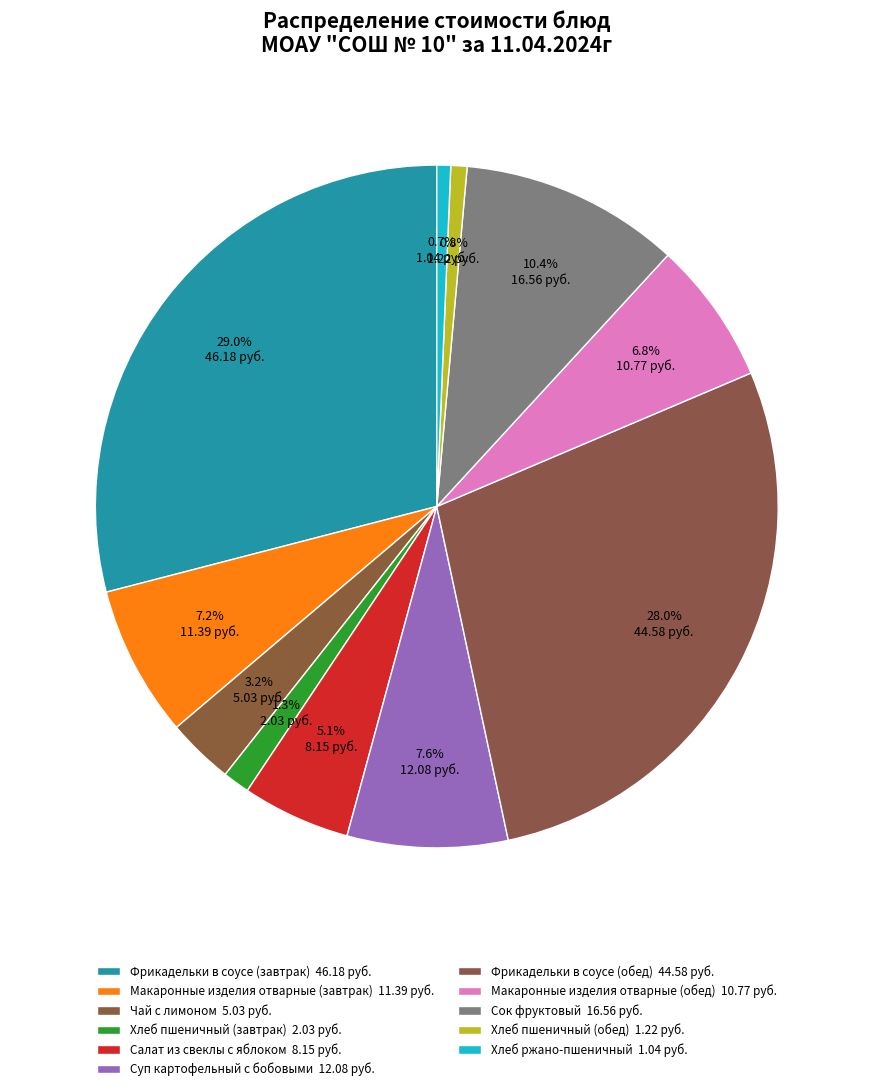

Is it true that Фрикадельки в соусе (завтрак) is 36% of the pie?

False